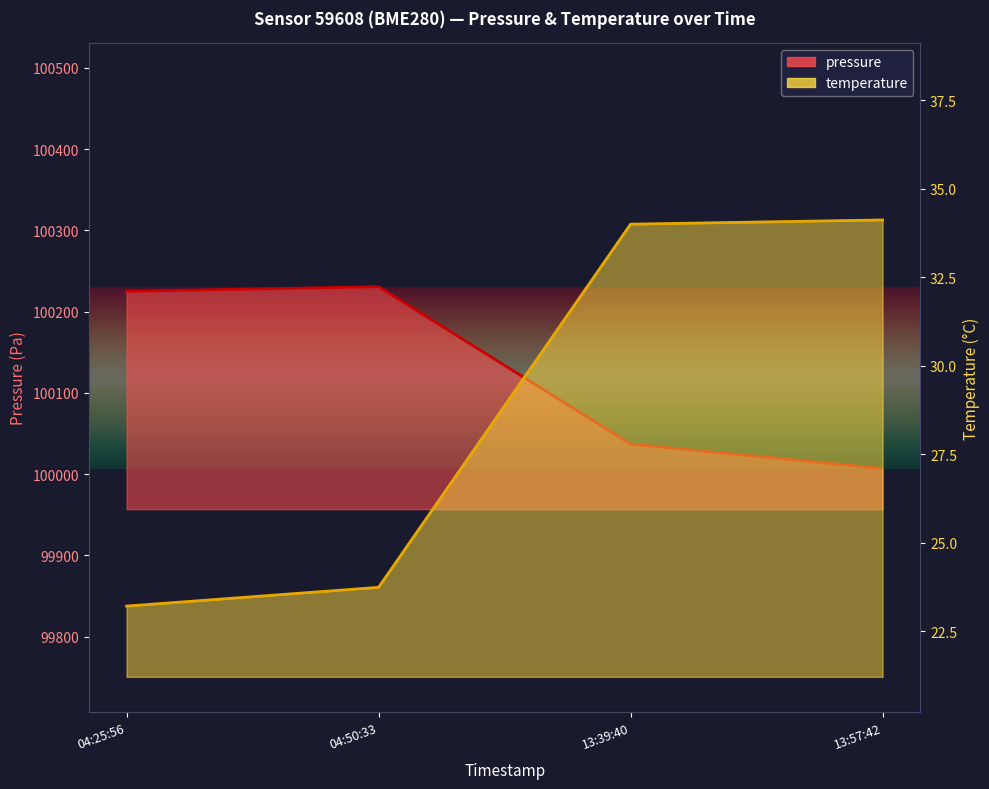

What are all the series names shown in the legend?

pressure, temperature